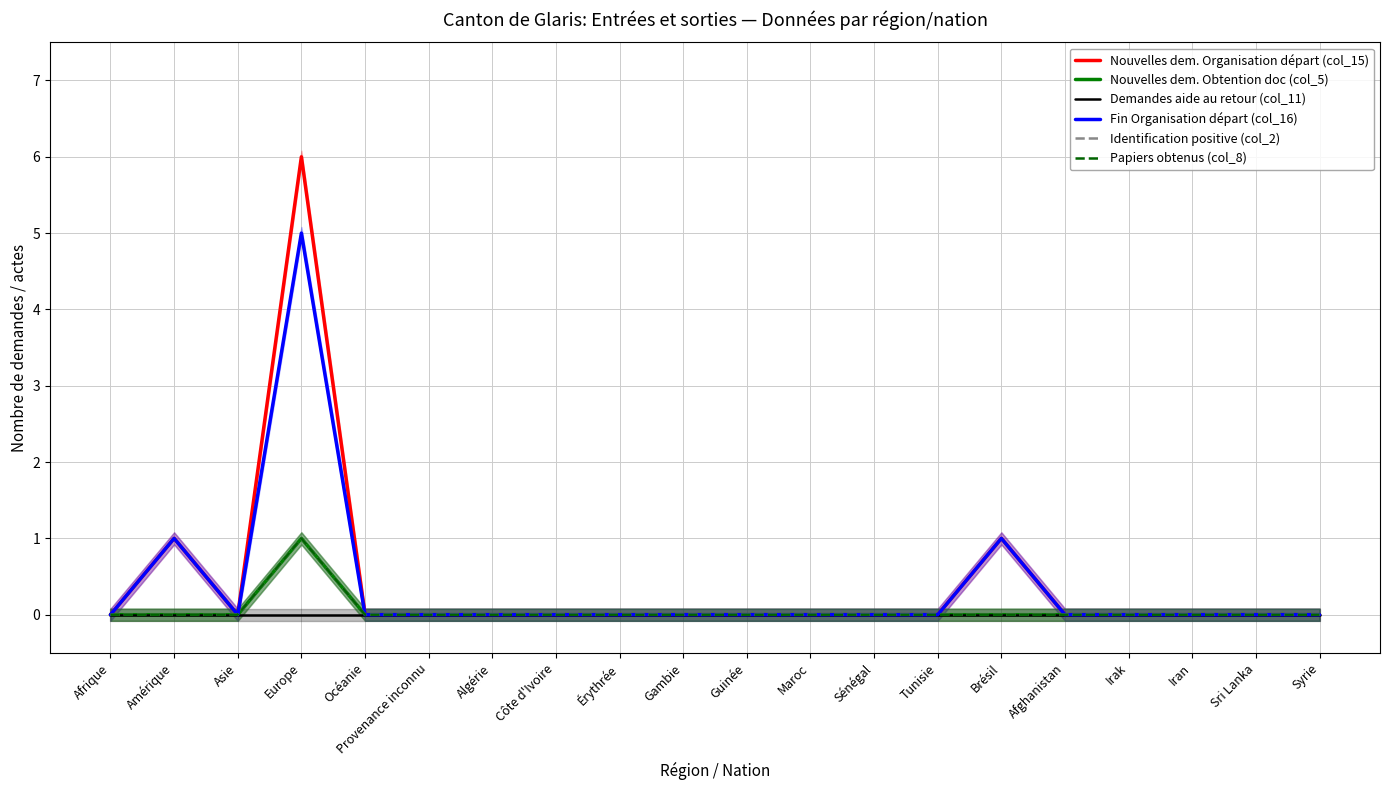

How many lines are shown in the chart?

6